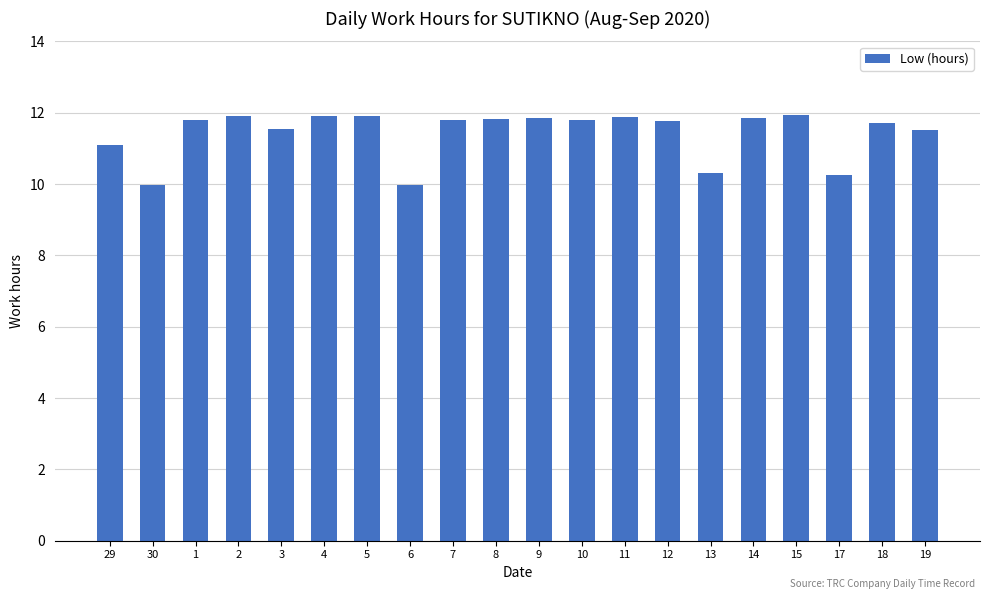

What is the difference between the values at 11 and 12?

0.1